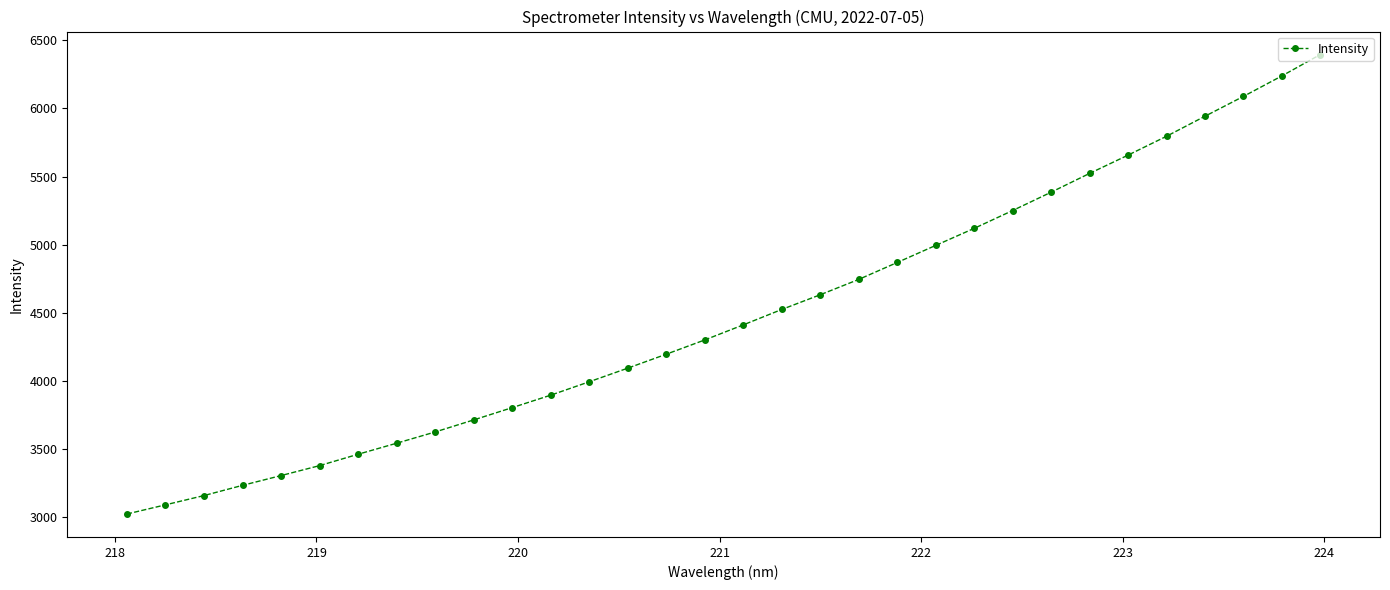

What is the sum of all values?

143423.6